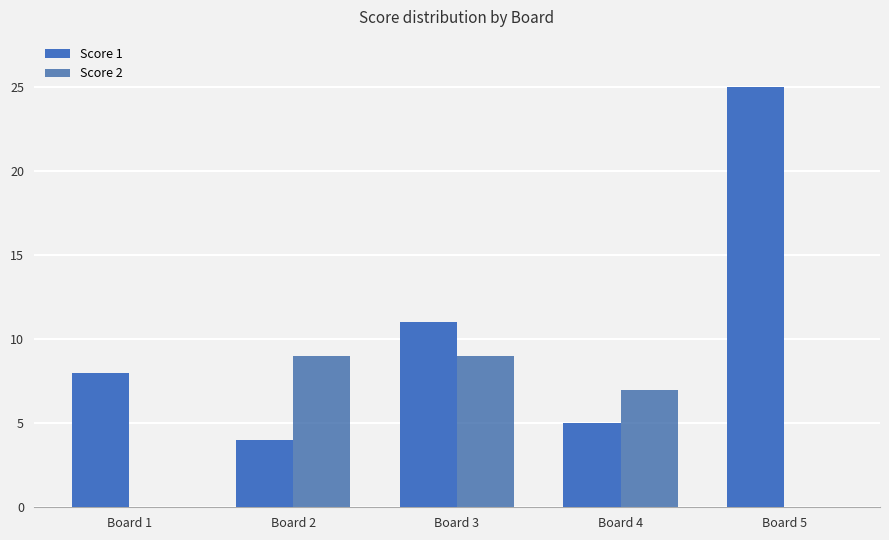

What is the sum of the Score 2 values at Board 2 and Board 4?

16